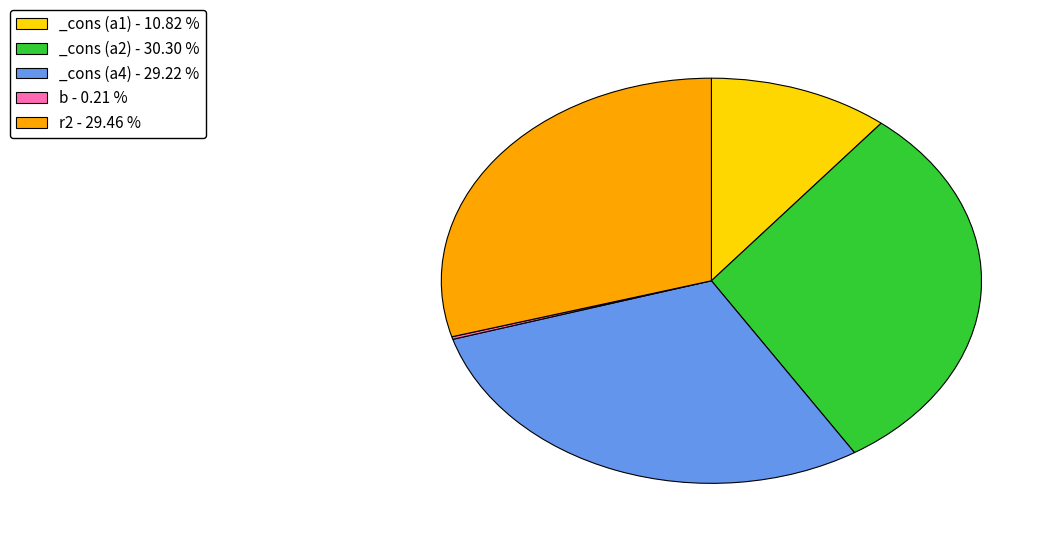

Between _cons (a4) - 29.22 % and _cons (a1) - 10.82 %, which is larger?

_cons (a4) - 29.22 %